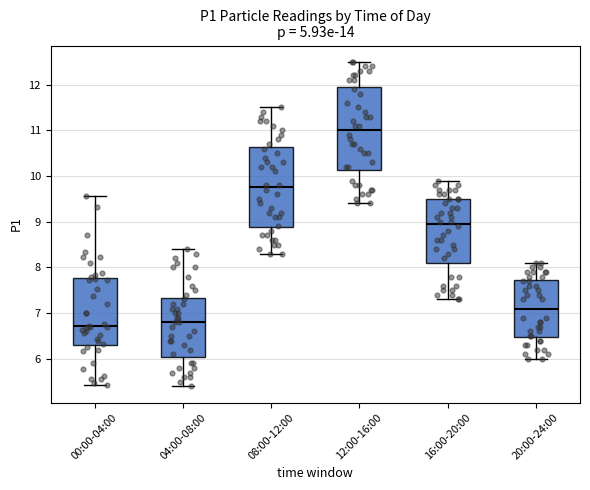

Reading left to right, transcribe this box plot: for each box, give where its median line is, the range the box spans, and where its two whiskers end, as read against the y-axis. The values are not printed on the chart, so give them approximately, as read against the axis.

00:00-04:00: median 6.7, box 6.3 to 7.8, whiskers 5.4 to 9.6
04:00-08:00: median 6.8, box 6.1 to 7.3, whiskers 5.4 to 8.4
08:00-12:00: median 9.8, box 8.9 to 10.6, whiskers 8.3 to 11.5
12:00-16:00: median 11.0, box 10.1 to 12.0, whiskers 9.4 to 12.5
16:00-20:00: median 9.0, box 8.1 to 9.5, whiskers 7.3 to 9.9
20:00-24:00: median 7.1, box 6.5 to 7.7, whiskers 6.0 to 8.1